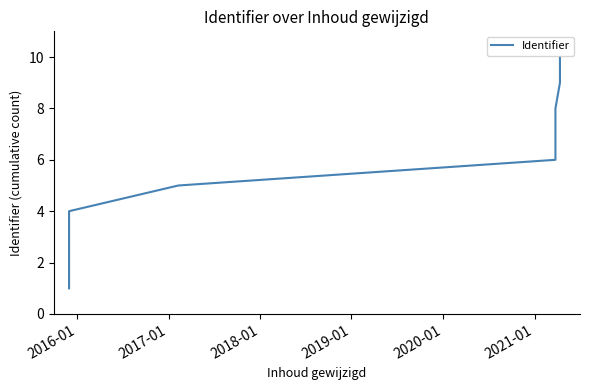

What is the difference between the maximum and minimum values?

9